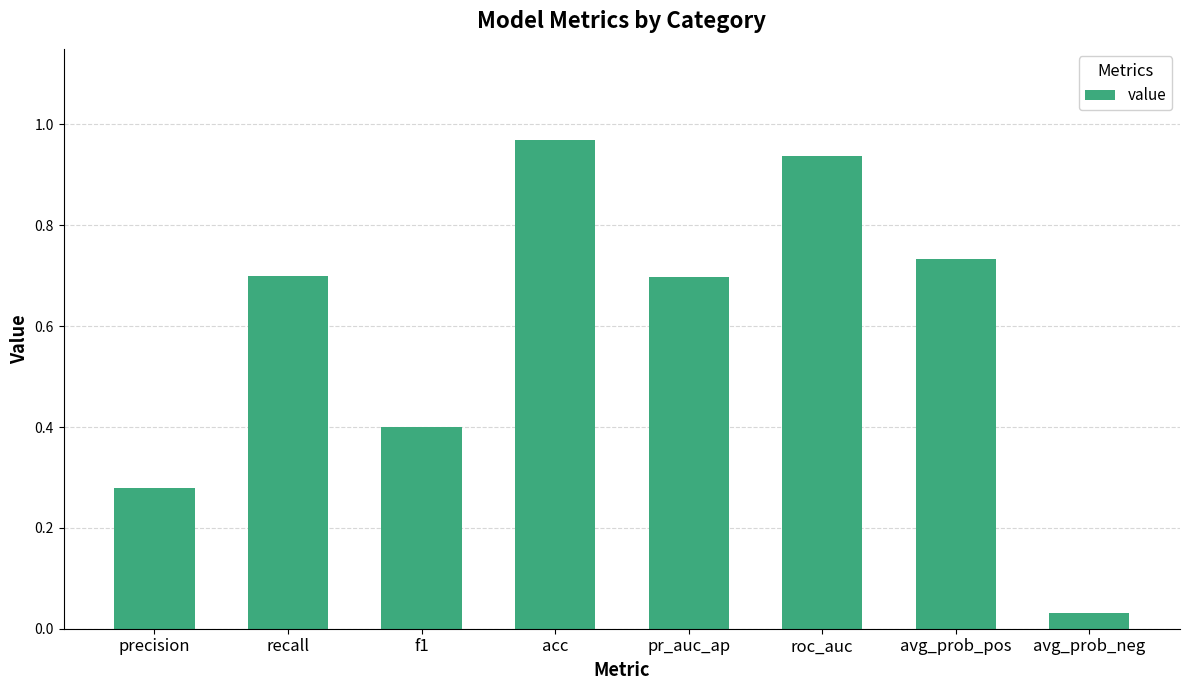

The value at pr_auc_ap is 0.7. True or false?

True